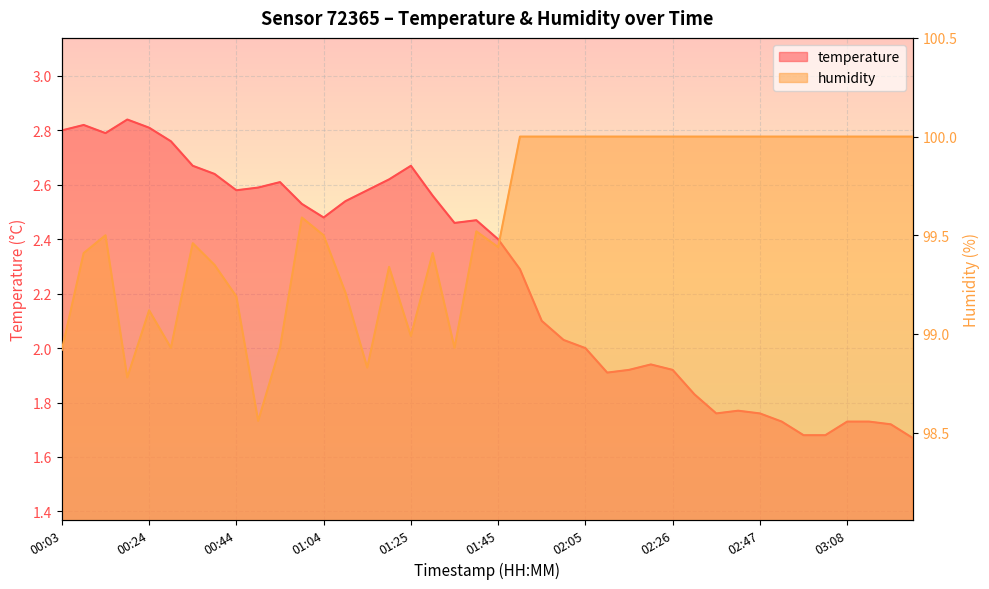

Where is temperature nearest to the value 2?

02:05